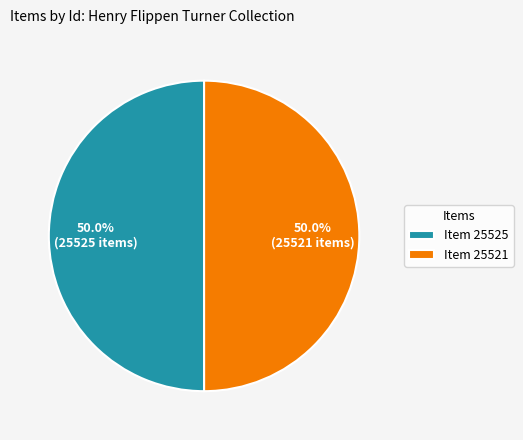

Approximately how many times larger is the value at Item 25525 compared to Item 25521?

1.0